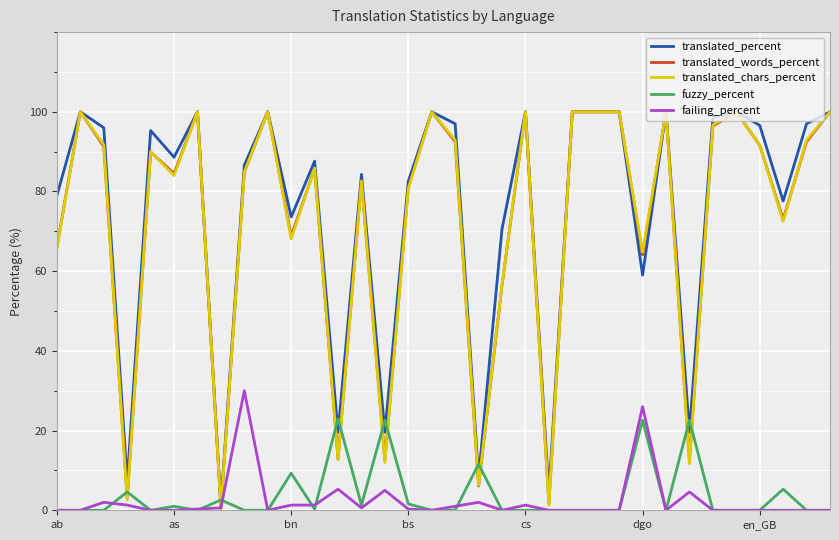

Which series has the widest spread of values?

translated_chars_percent